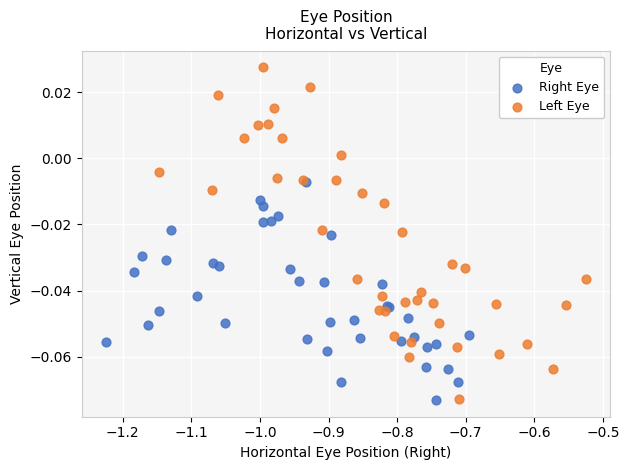

Which series has the largest Y range (max minus min)?

Left Eye